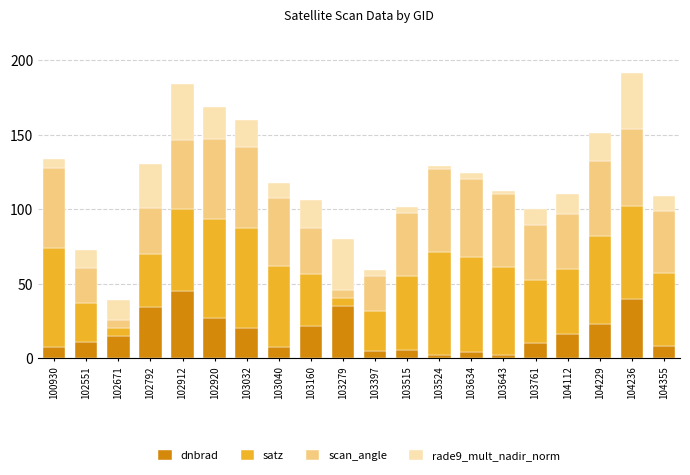

At which category is the sum across all series the highest?

104236